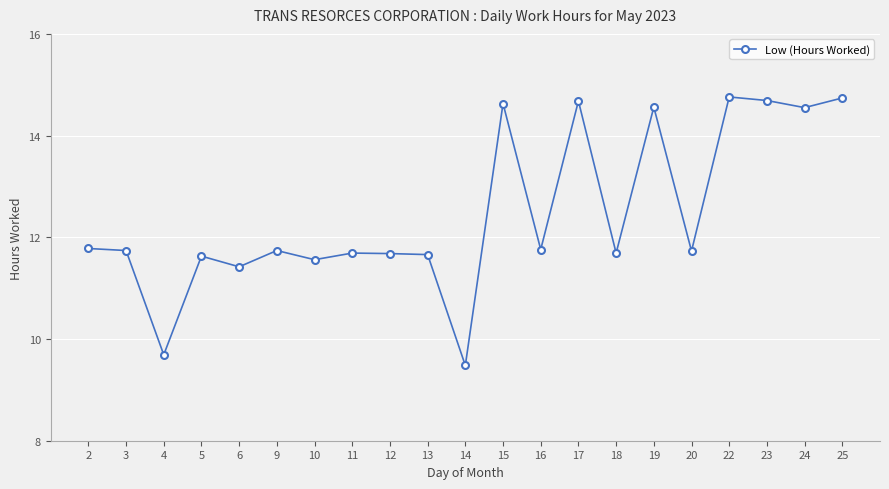

What is the minimum value shown in the chart?

9.5